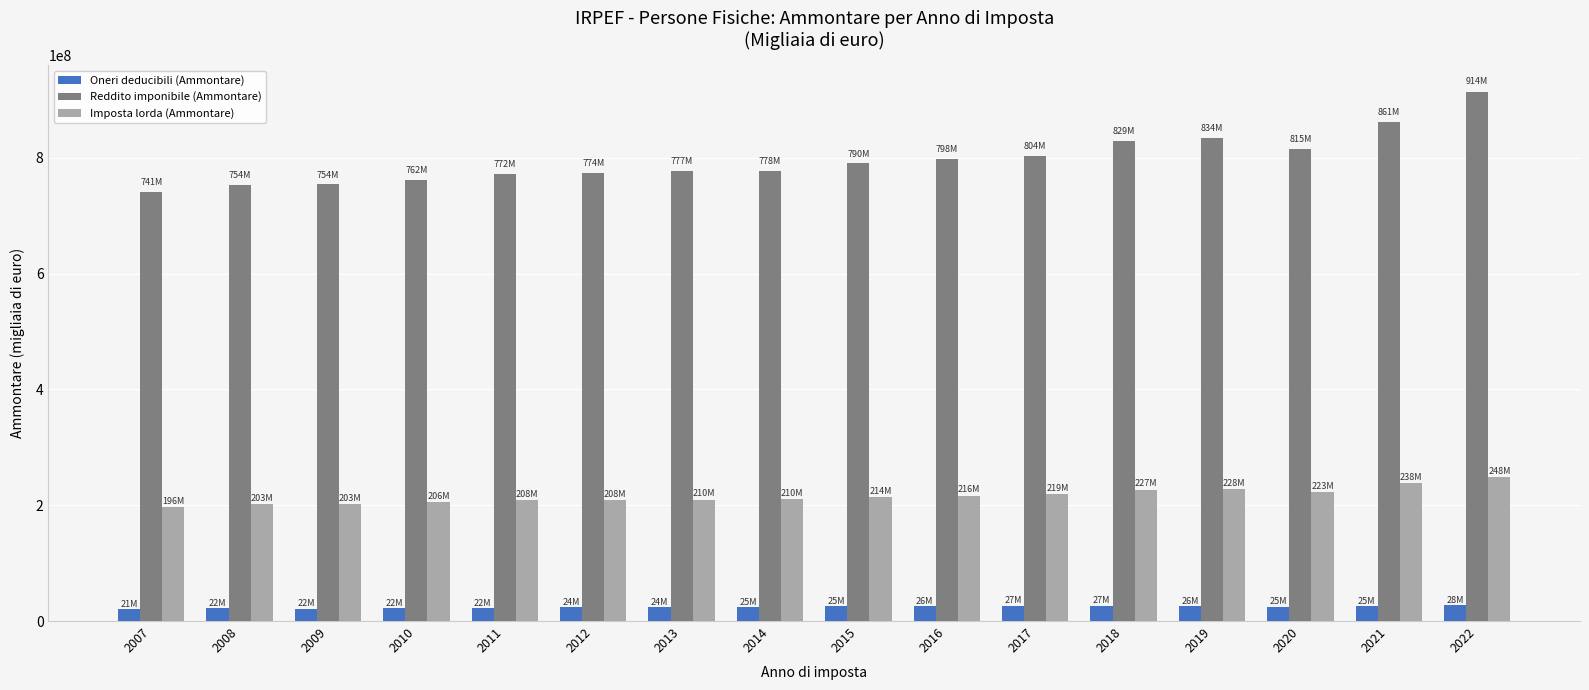

What is the difference between the second highest and second lowest values in the Imposta lorda (Ammontare) series?

35043515.3